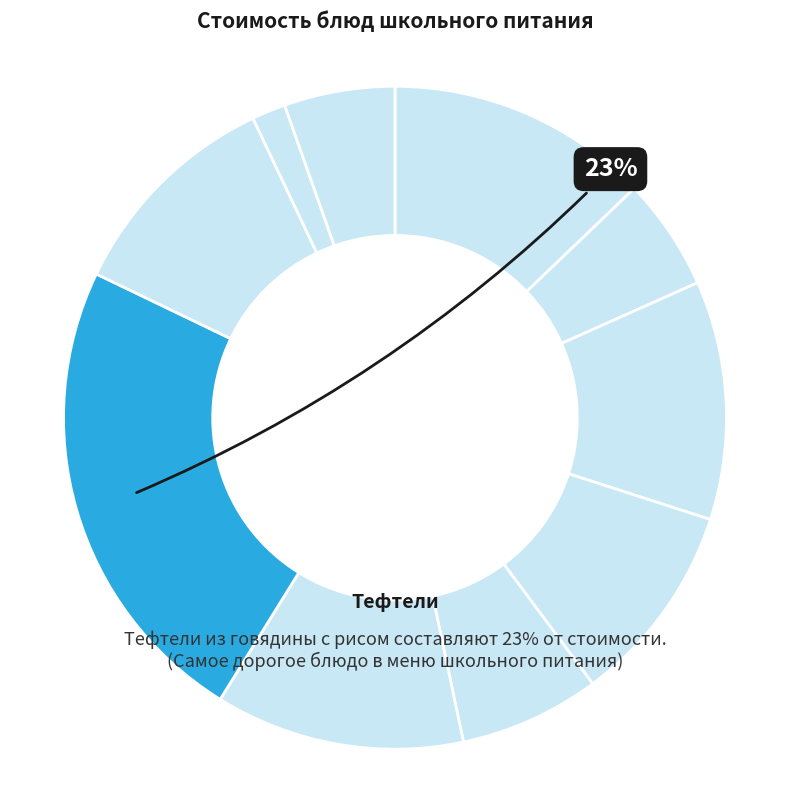

What is the smallest slice in the pie chart?

хлеб ржаной